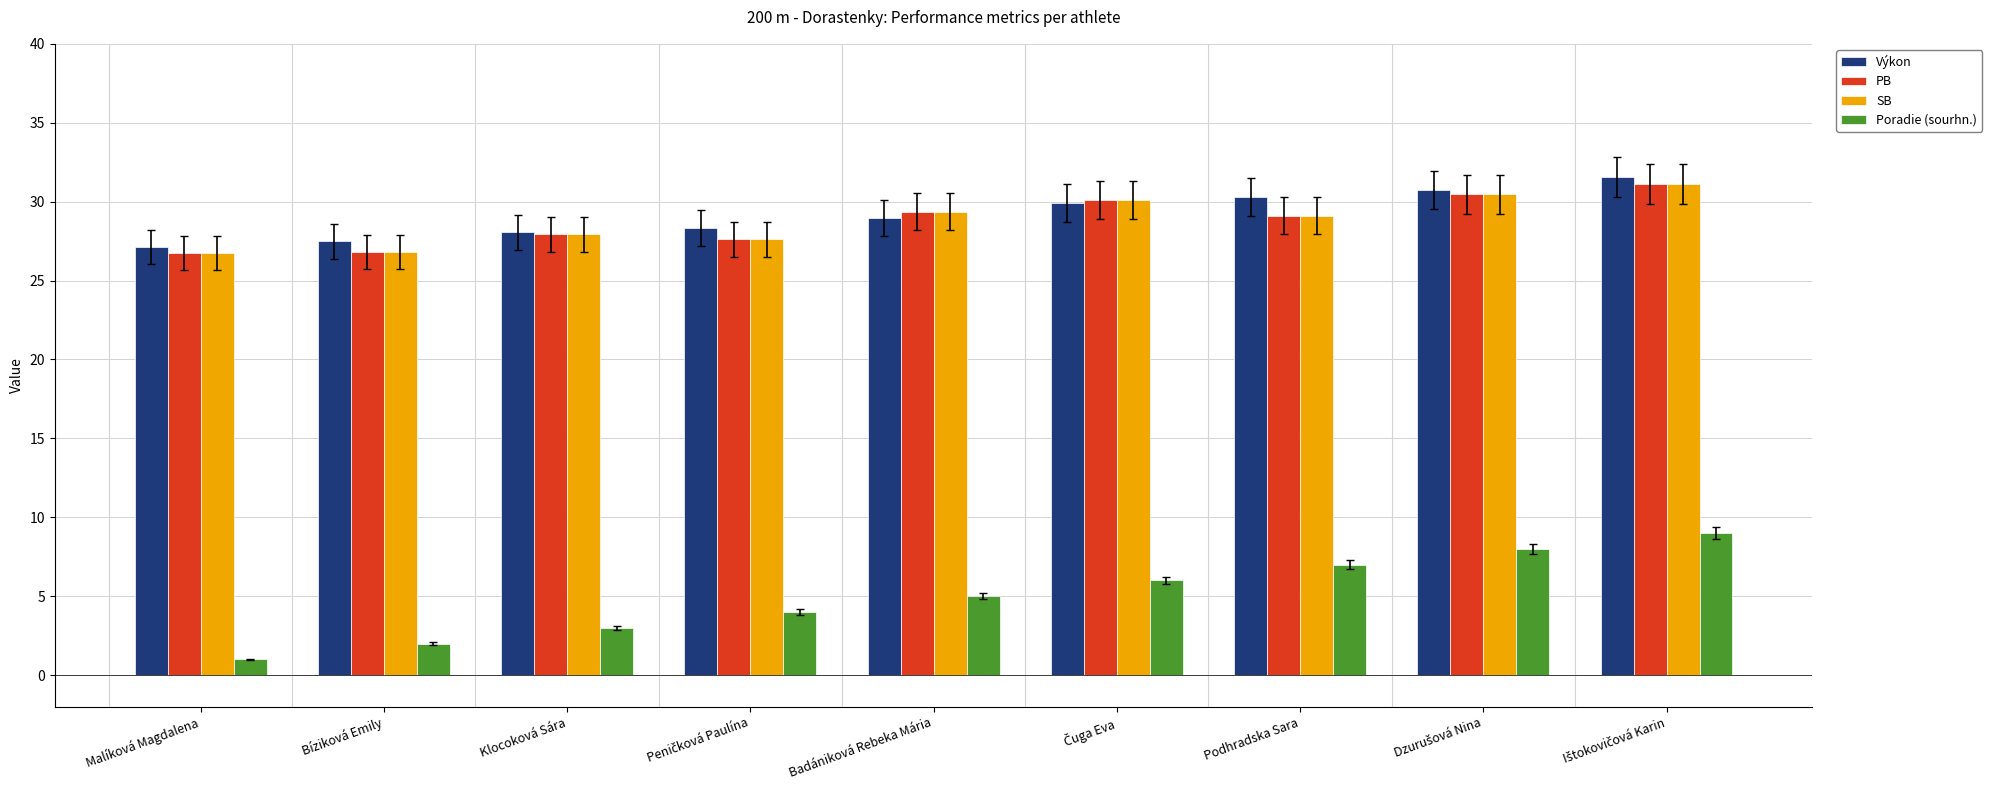

Does the chart contain any negative values?

No